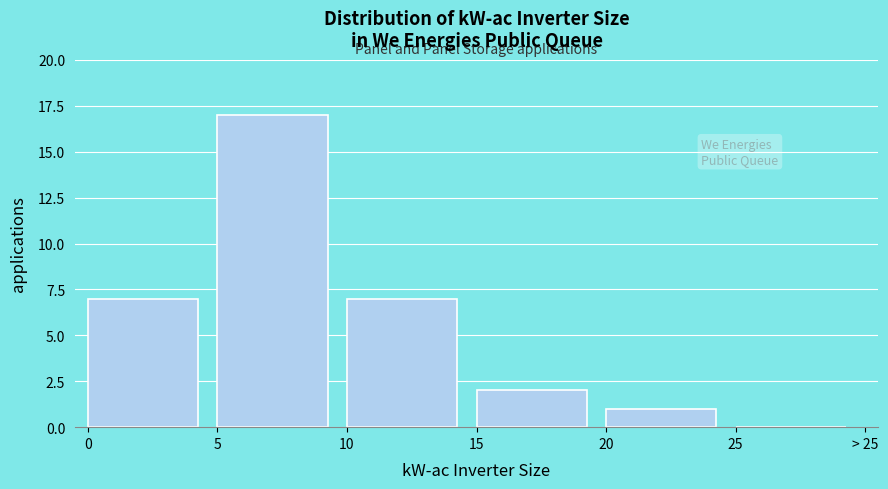

Reading left to right, extract all data points from this chart.

0=7	5=17	10=7	15=2	20=1	25=0